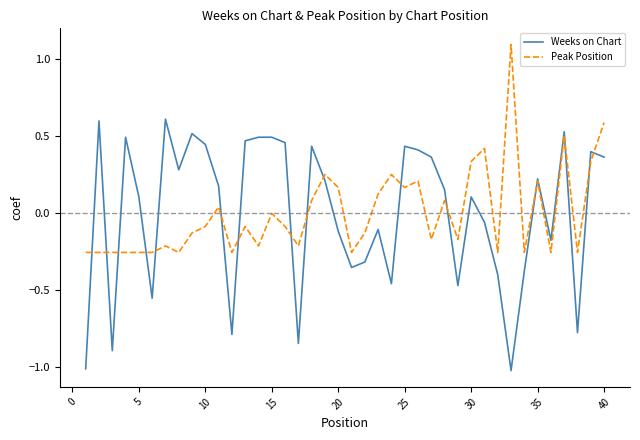

How many interior local valleys does the Weeks on Chart series have?

11